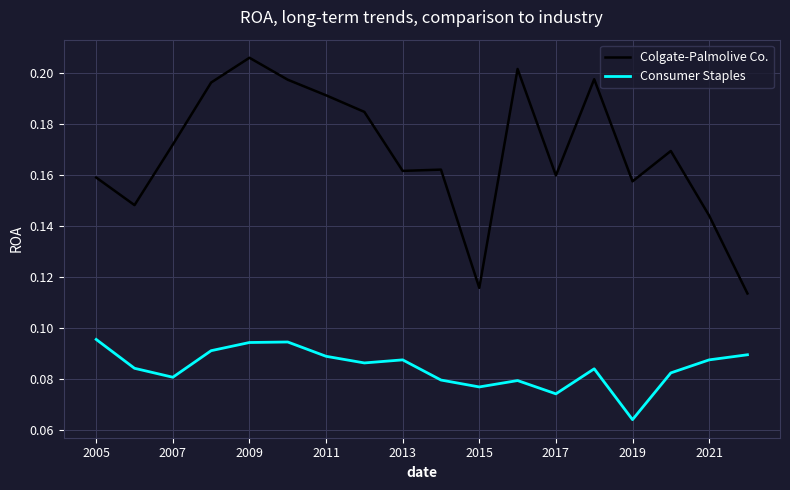

Rank the series by their average value, from highest to lowest.

Colgate-Palmolive Co., Consumer Staples